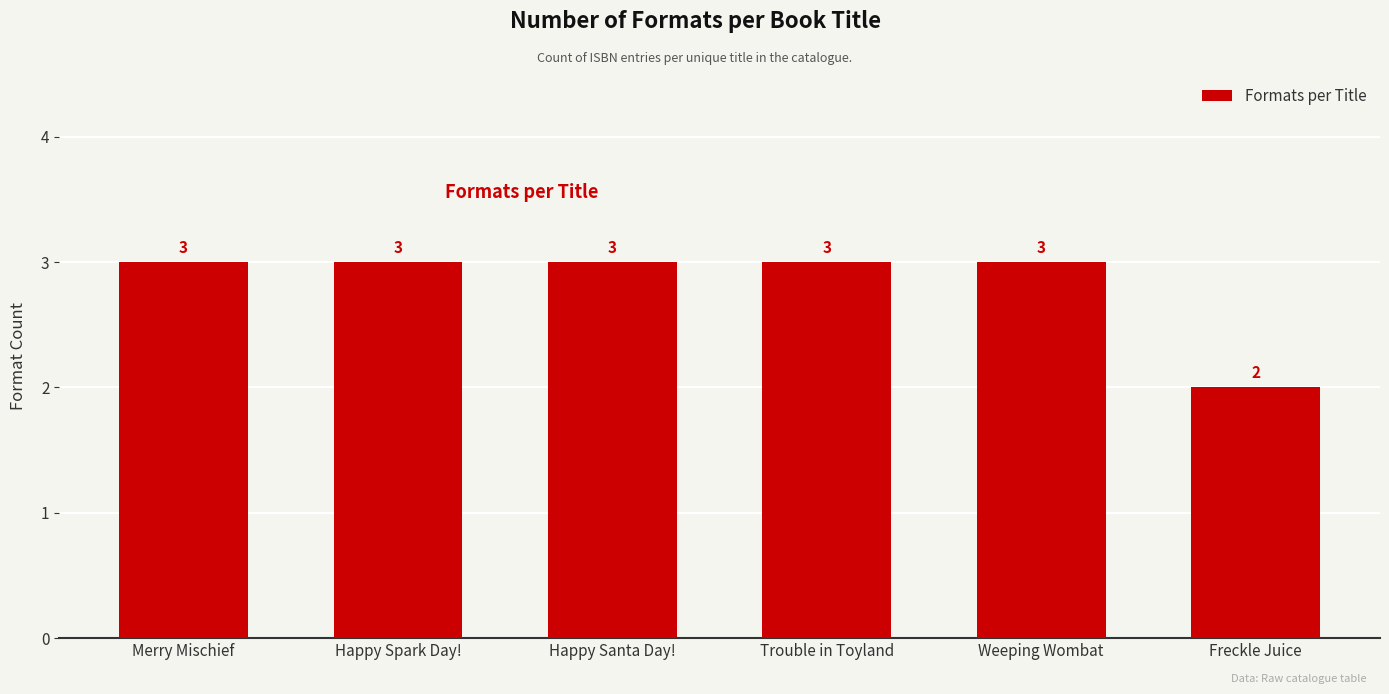

The chart shows a value of 3 at Weeping Wombat. True or false?

True